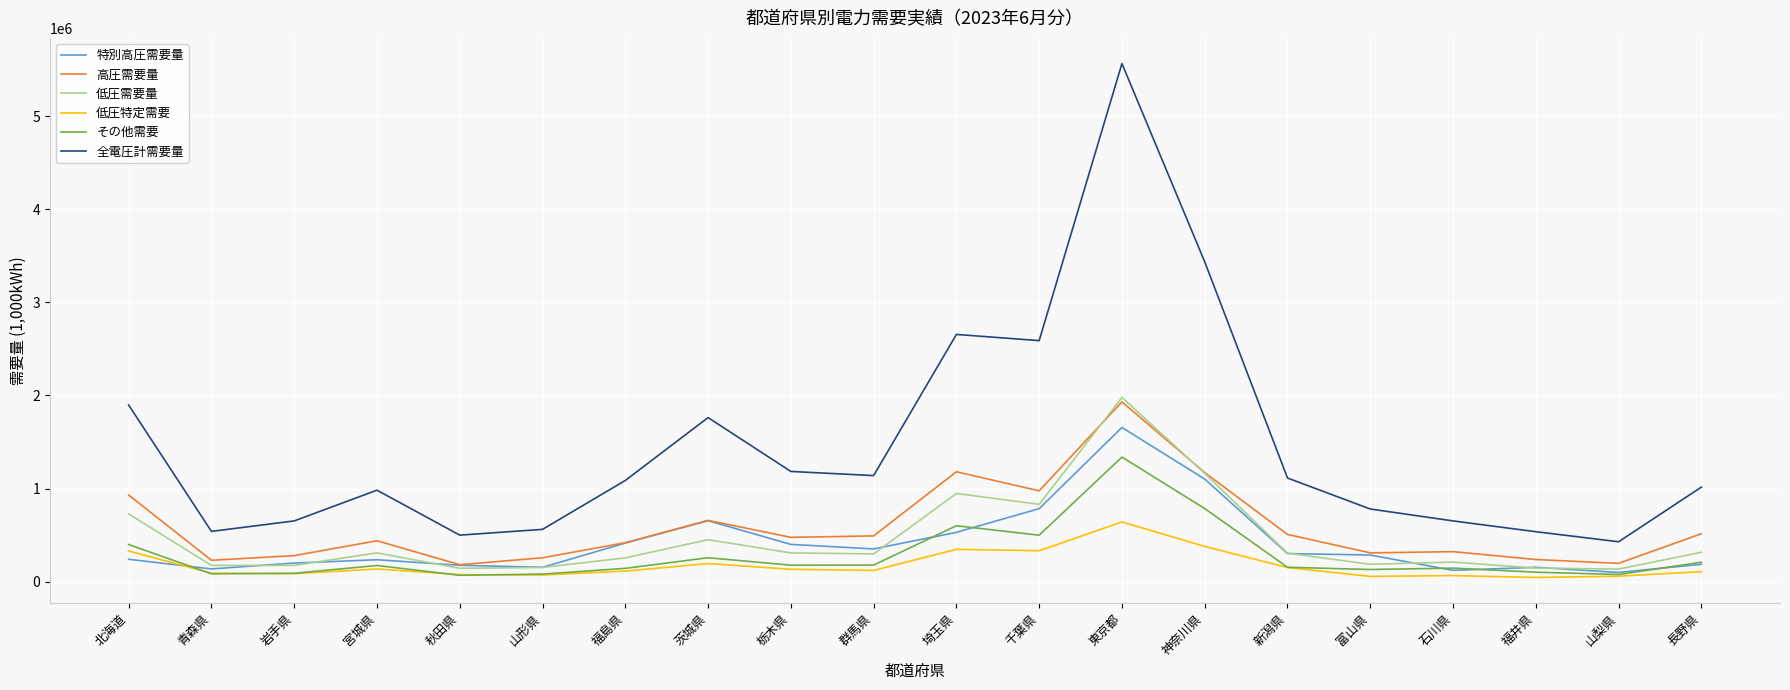

Is the value of 高圧需要量 at 青森県 greater than the value of 全電圧計需要量 at 神奈川県?

No